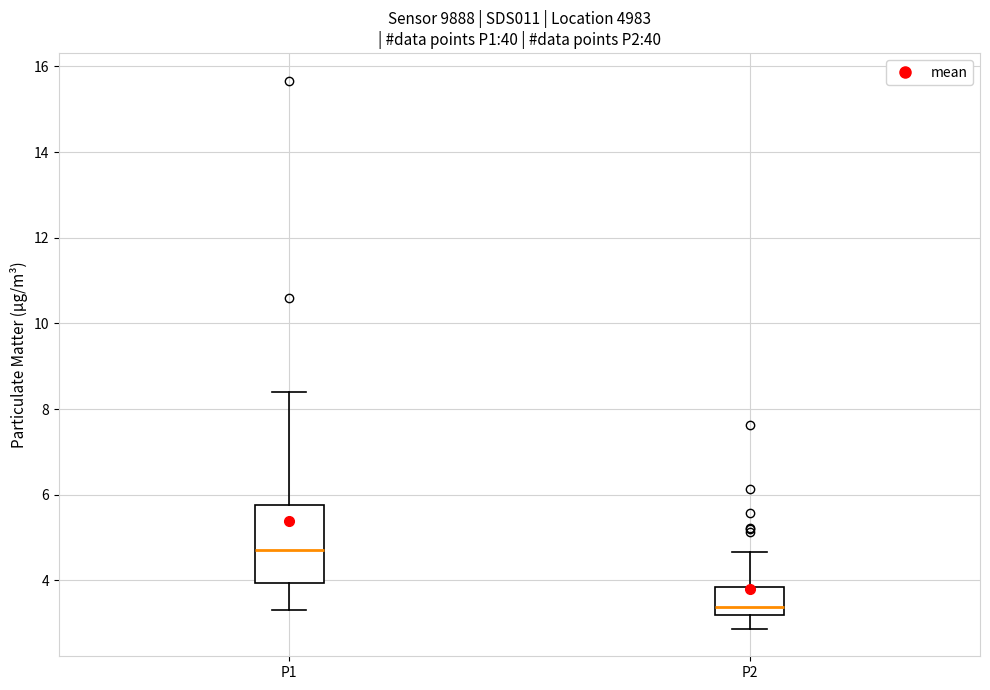

Where is the lower edge of the box for P2 on the y-axis? The values are not printed on the chart, so give them approximately, as read against the axis.

3.2